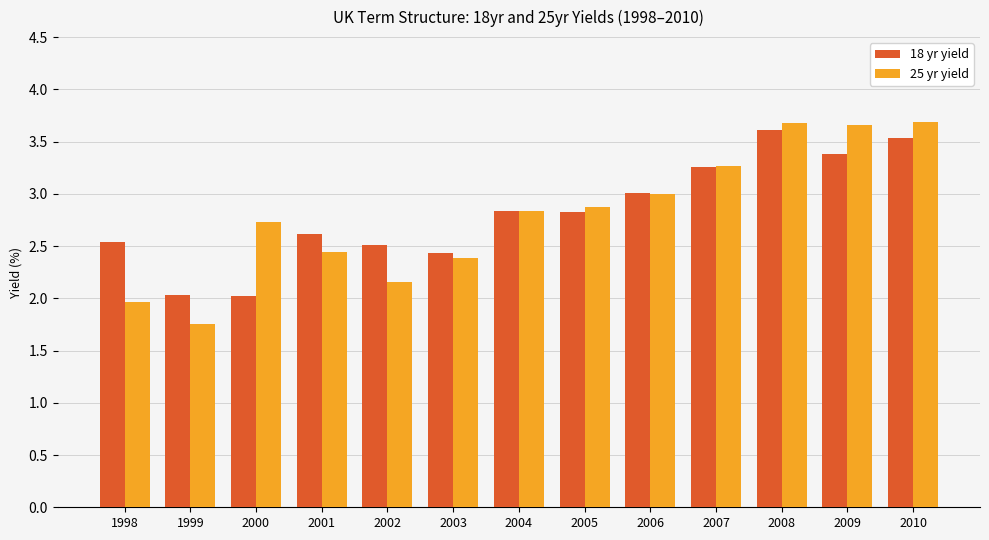

What is the sum of the 18 yr yield values at 2005 and 2006?

5.8